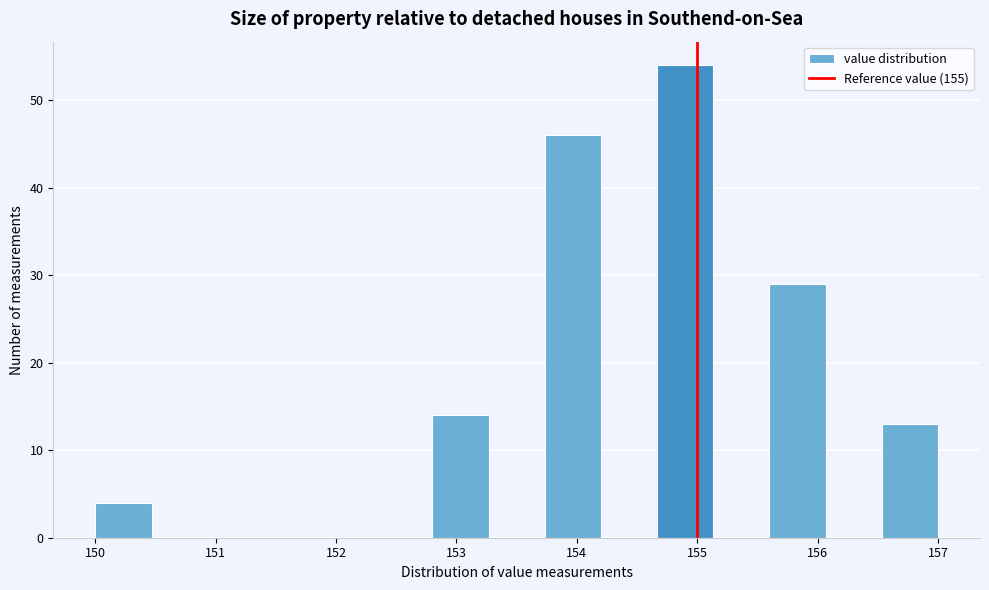

Reading left to right, list every bar in this chart as the range it spans on the x-axis followed by its height. Neither the bar edges nor the heights are printed on the chart, so give them approximately, as read against the axes.

150.0 to 150.5: 4
150.5 to 150.9: 0
150.9 to 151.4: 0
151.4 to 151.9: 0
151.9 to 152.3: 0
152.3 to 152.8: 0
152.8 to 153.3: 14
153.3 to 153.7: 0
153.7 to 154.2: 46
154.2 to 154.7: 0
154.7 to 155.1: 54
155.1 to 155.6: 0
155.6 to 156.1: 29
156.1 to 156.5: 0
156.5 to 157.0: 13